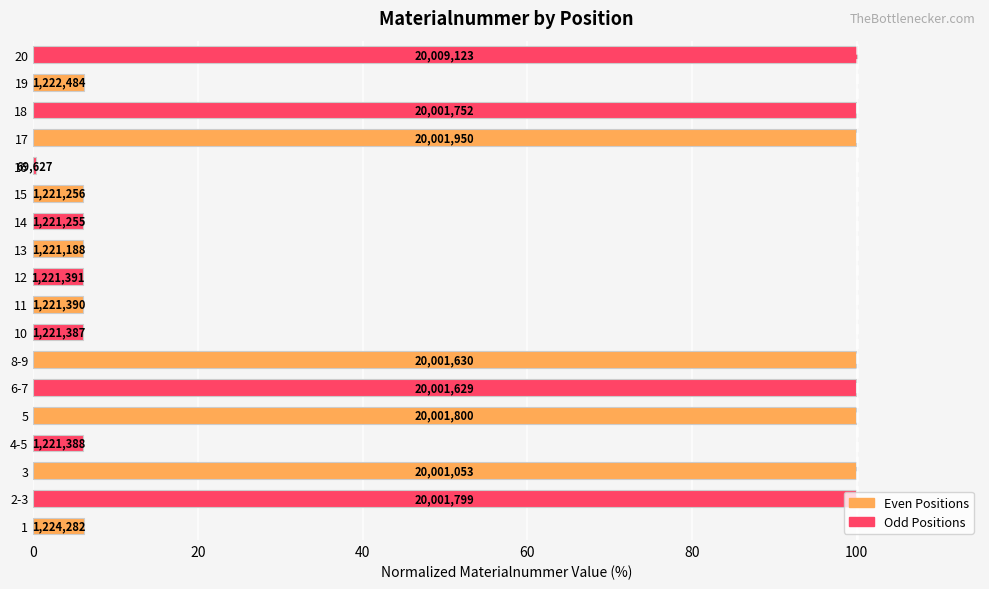

How many bars are there in total?

18